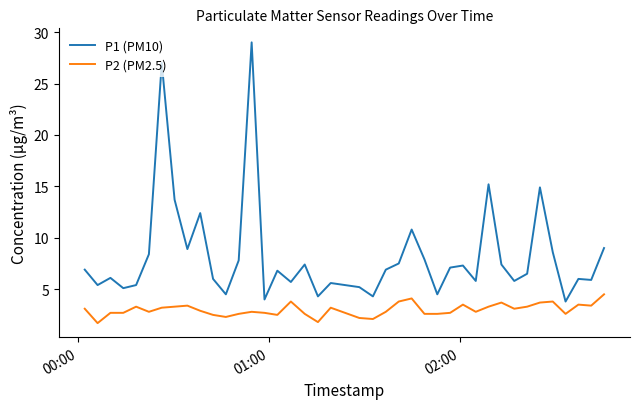

True or false: P2 (PM2.5) and P1 (PM10) intersect in this chart.

False